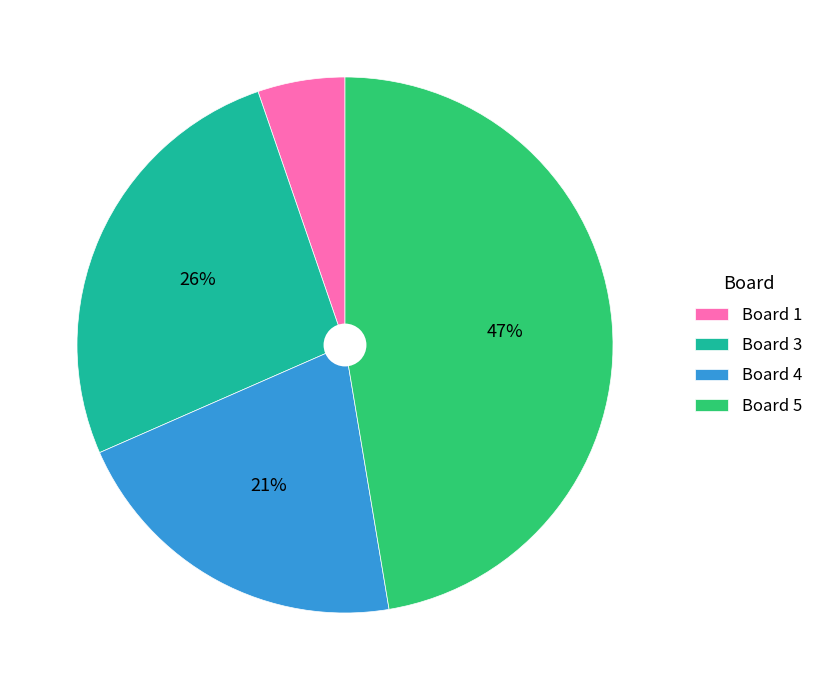

Is it true that Board 1 is 13% of the pie?

False